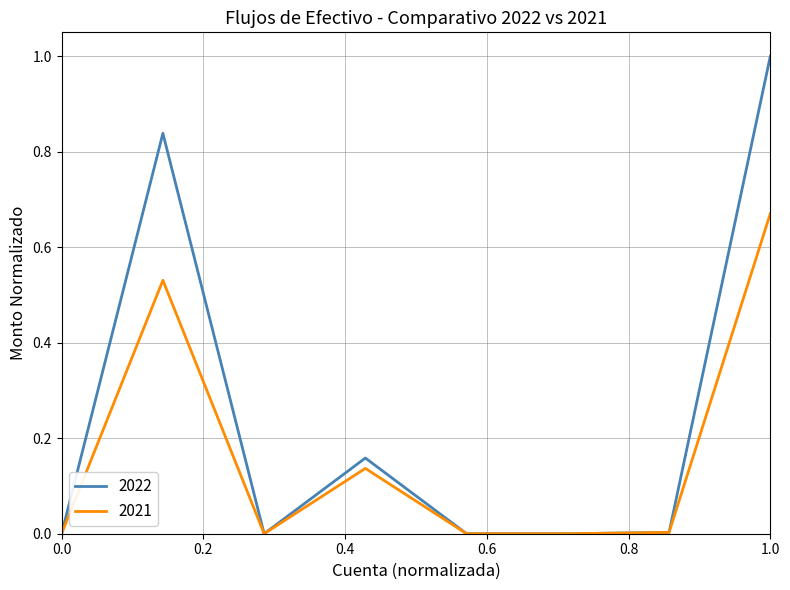

What is the difference between the maximum and minimum values in the 2022 series?

1.0